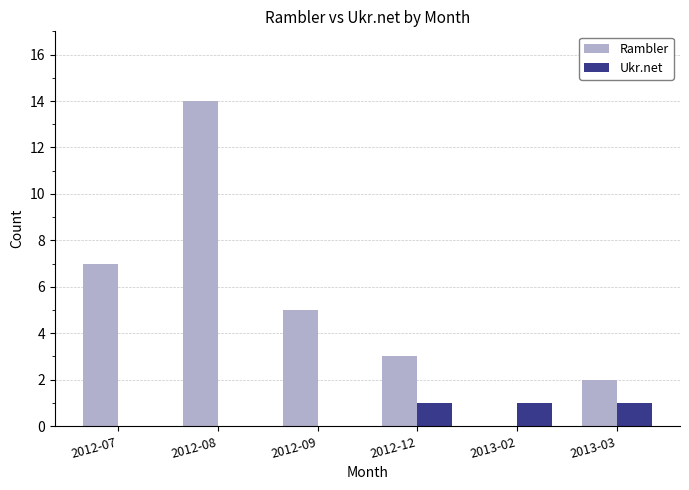

What is the sum of the Rambler values at 2012-09 and 2012-12?

8